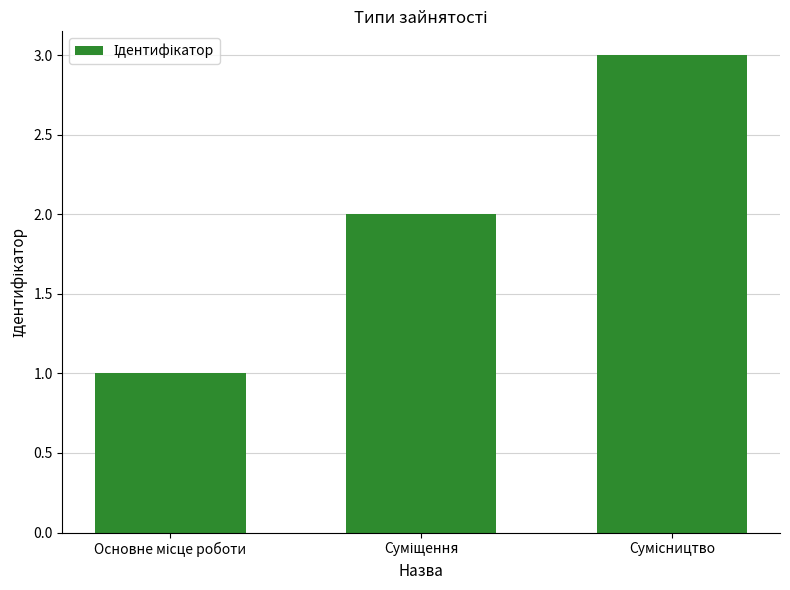

What is the greatest value displayed?

3